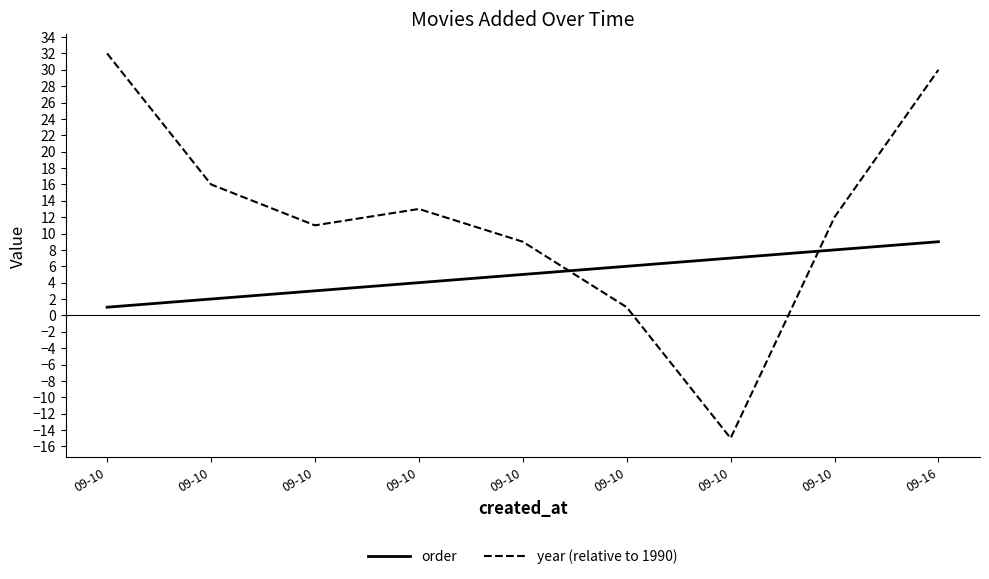

Which series has the largest range (max minus min)?

year (relative to 1990)